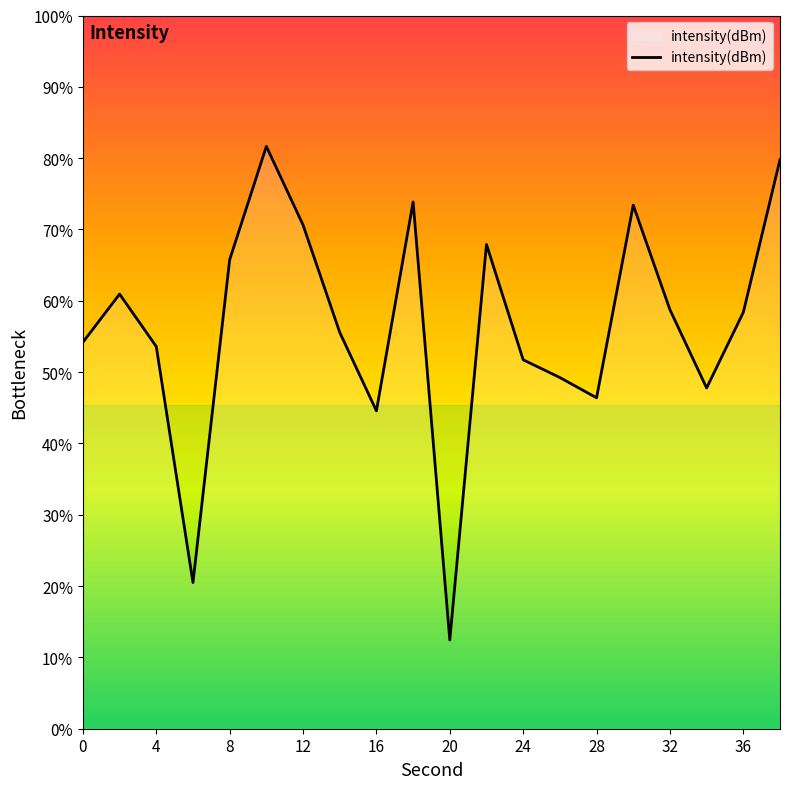

At which category does the data reach its first local valley?

6